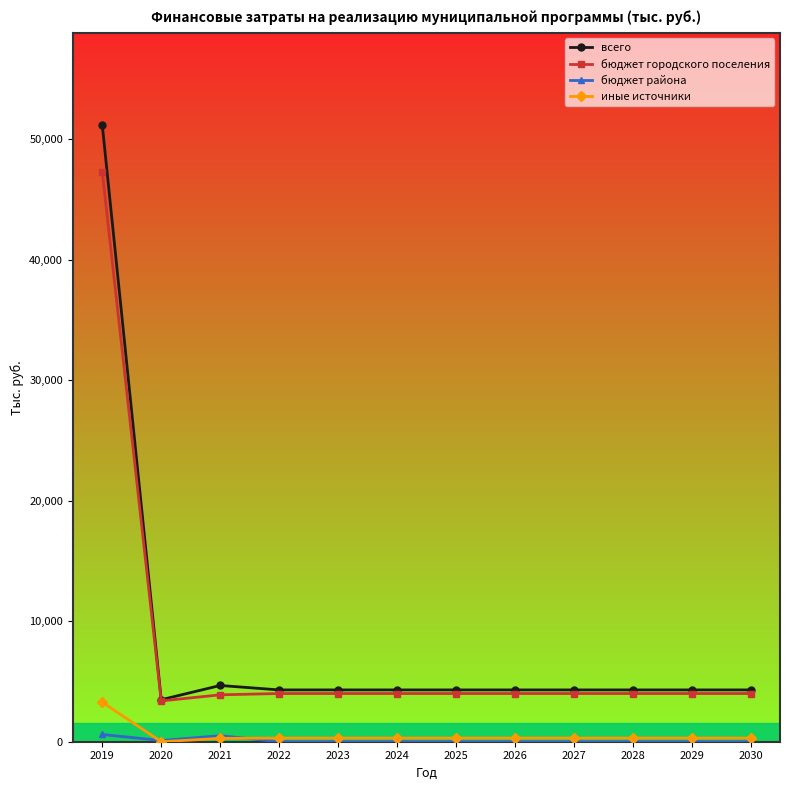

What is the average value of the бюджет городского поселения series?

7546.6